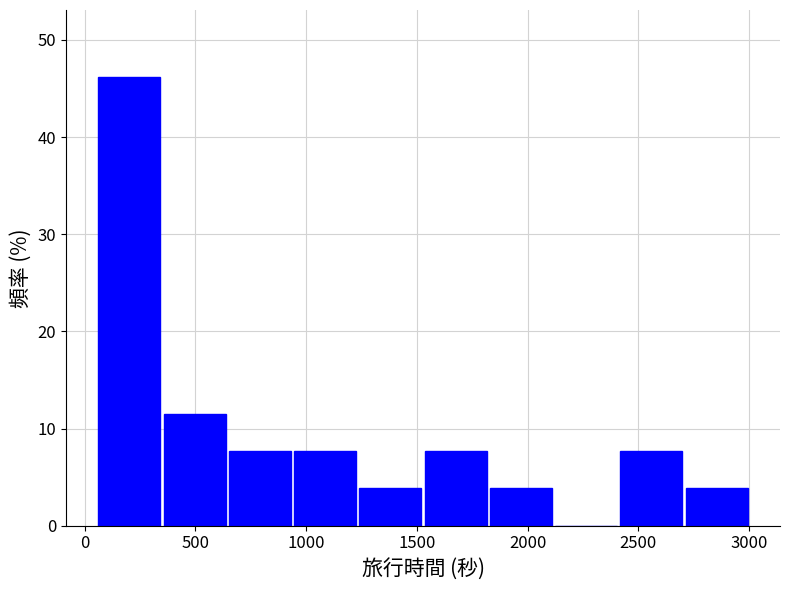

What is the height of the bar covering 1550 to 1800 on the x-axis? Neither the bar edges nor the heights are printed on the chart, so give them approximately, as read against the axes.

8